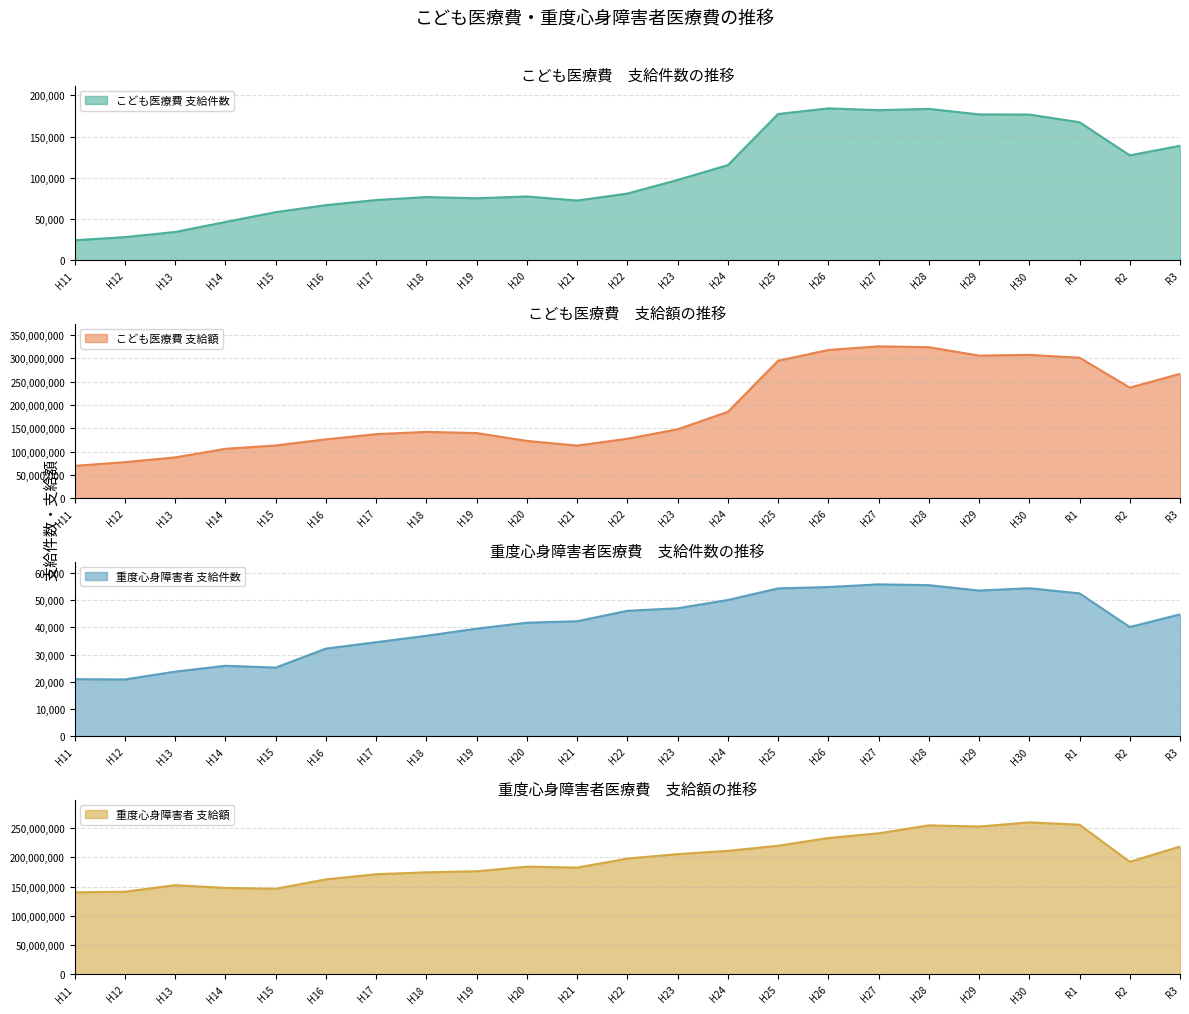

True or false: 重度心身障害者_支給件数 has a value of 71265 at H23.

False